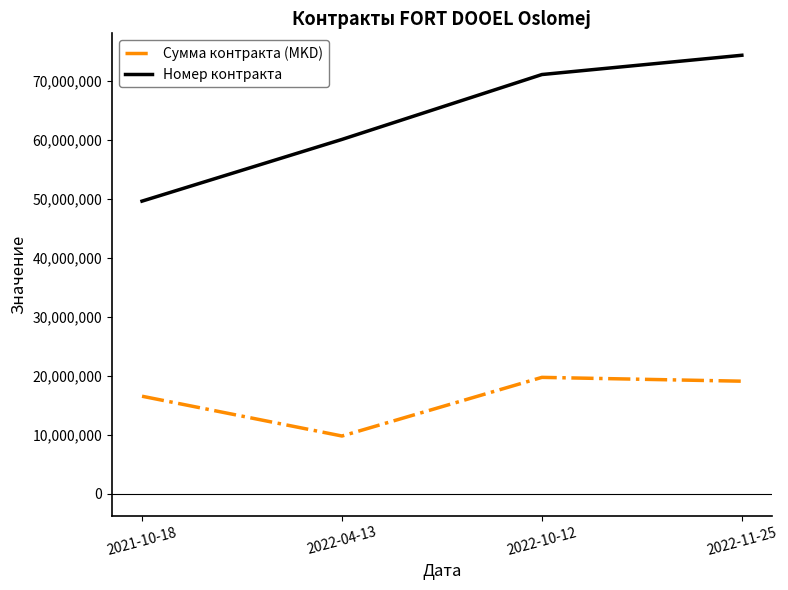

What is the difference between the highest and lowest values at 2022-04-13?

50321850